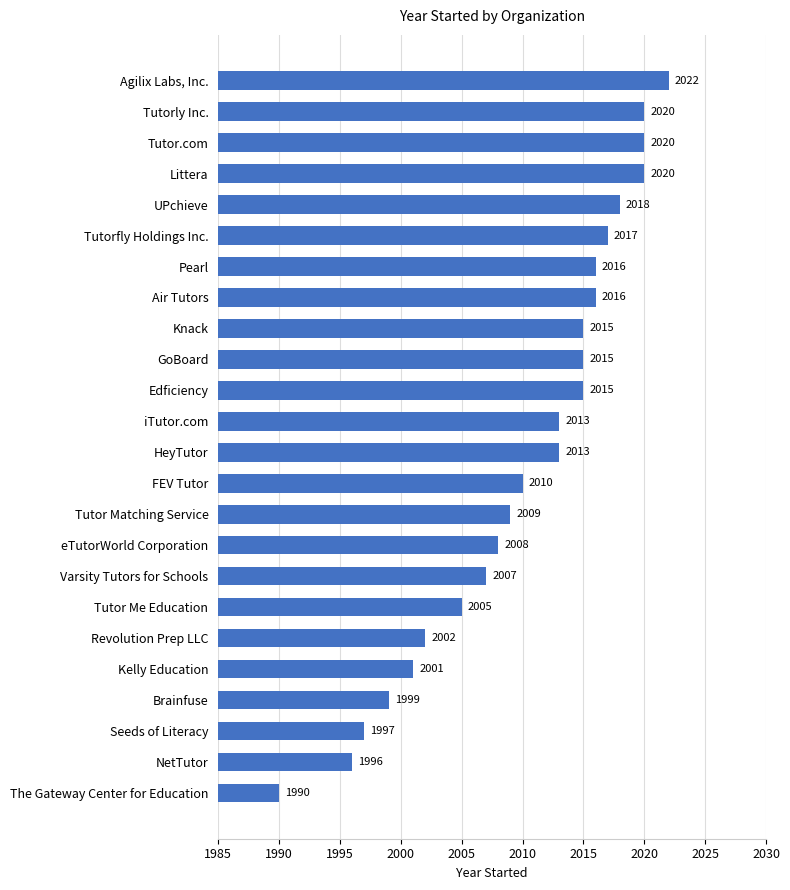

Which has a higher value, Kelly Education or HeyTutor?

HeyTutor